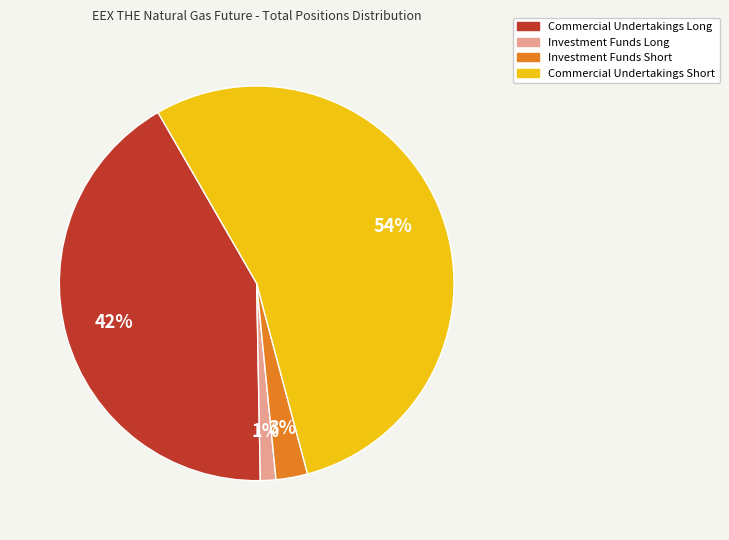

Is it true that Commercial Undertakings Short is 54% of the pie?

True